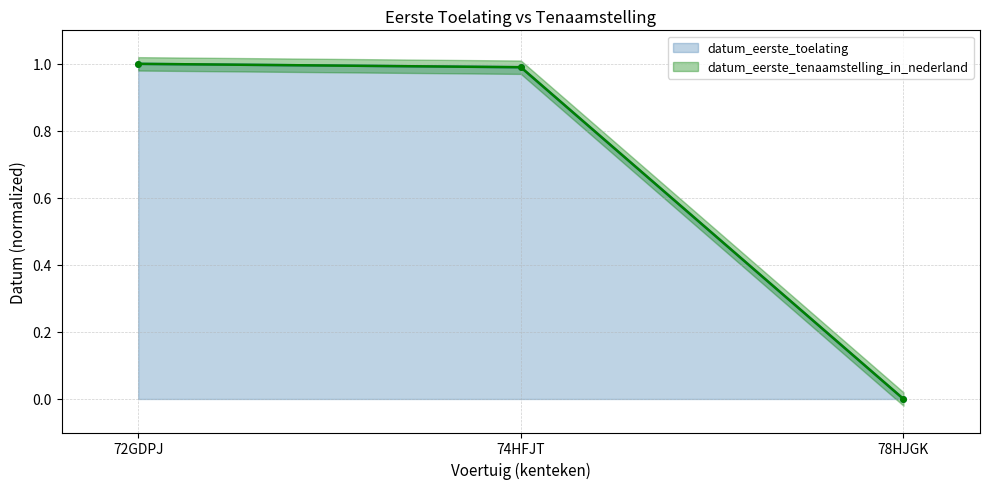

What is the average value of the datum_eerste_tenaamstelling_in_nederland series?

0.7